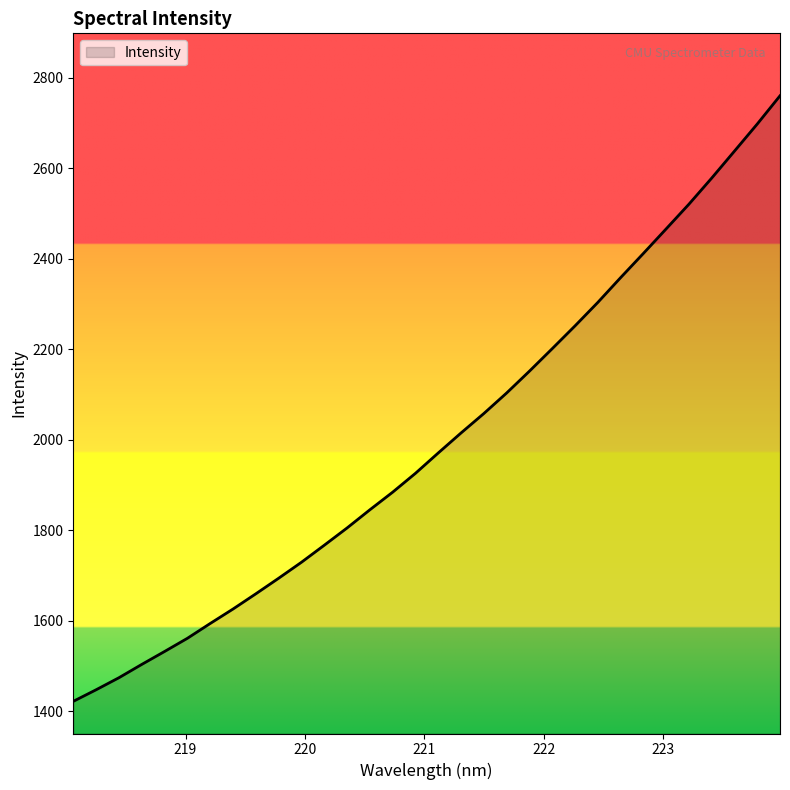

Reading left to right, list all the values displayed in this chart.

1421.6	1447.2	1473.8	1503.2	1531.8	1560.9	1593.7	1625.6	1659.3	1693.7	1729.0	1766.6	1804.8	1845.0	1883.9	1925.6	1970.6	2014.8	2057.8	2103.1	2151.4	2201.1	2251.4	2303.3	2358.0	2411.5	2465.8	2520.4	2578.1	2637.7	2697.6	2760.0